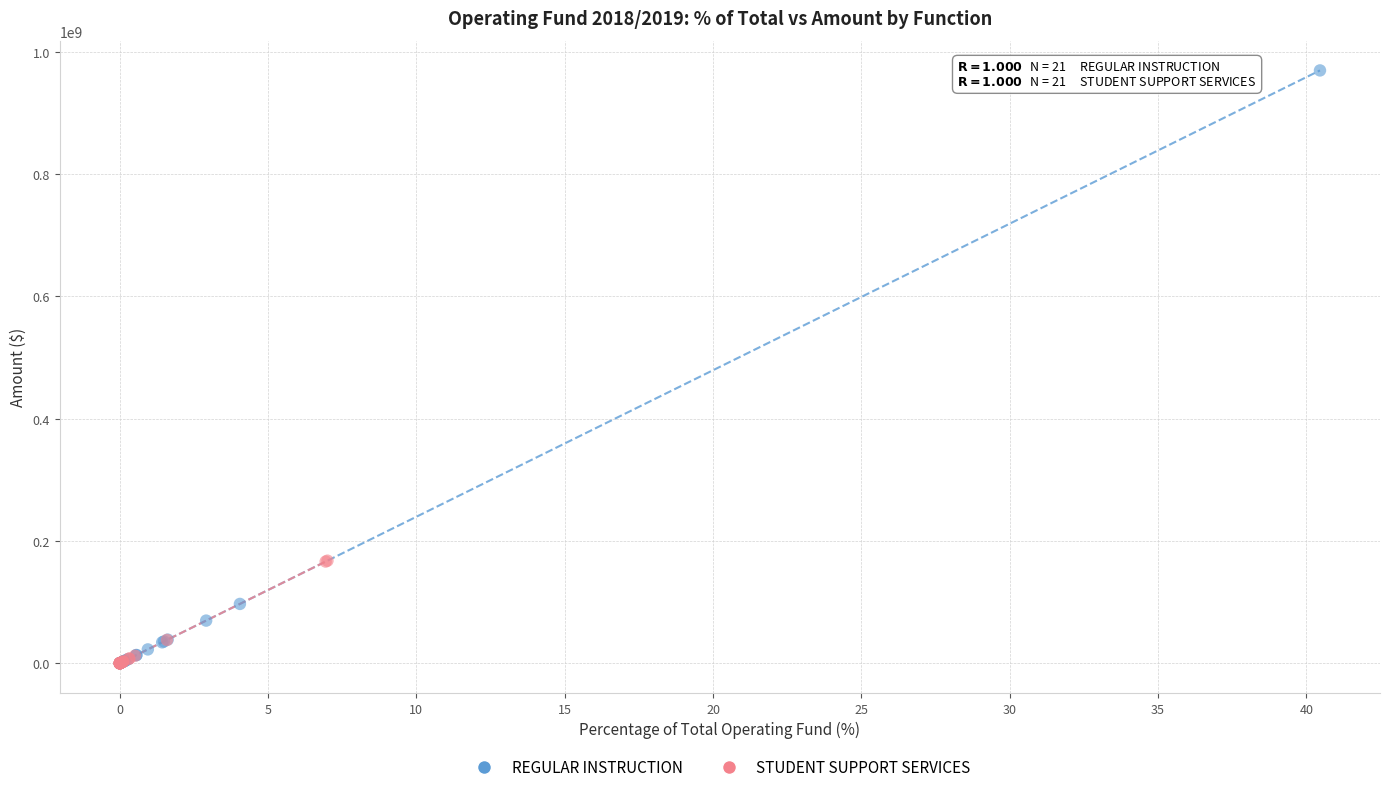

Which series has the widest spread of Y values?

REGULAR INSTRUCTION